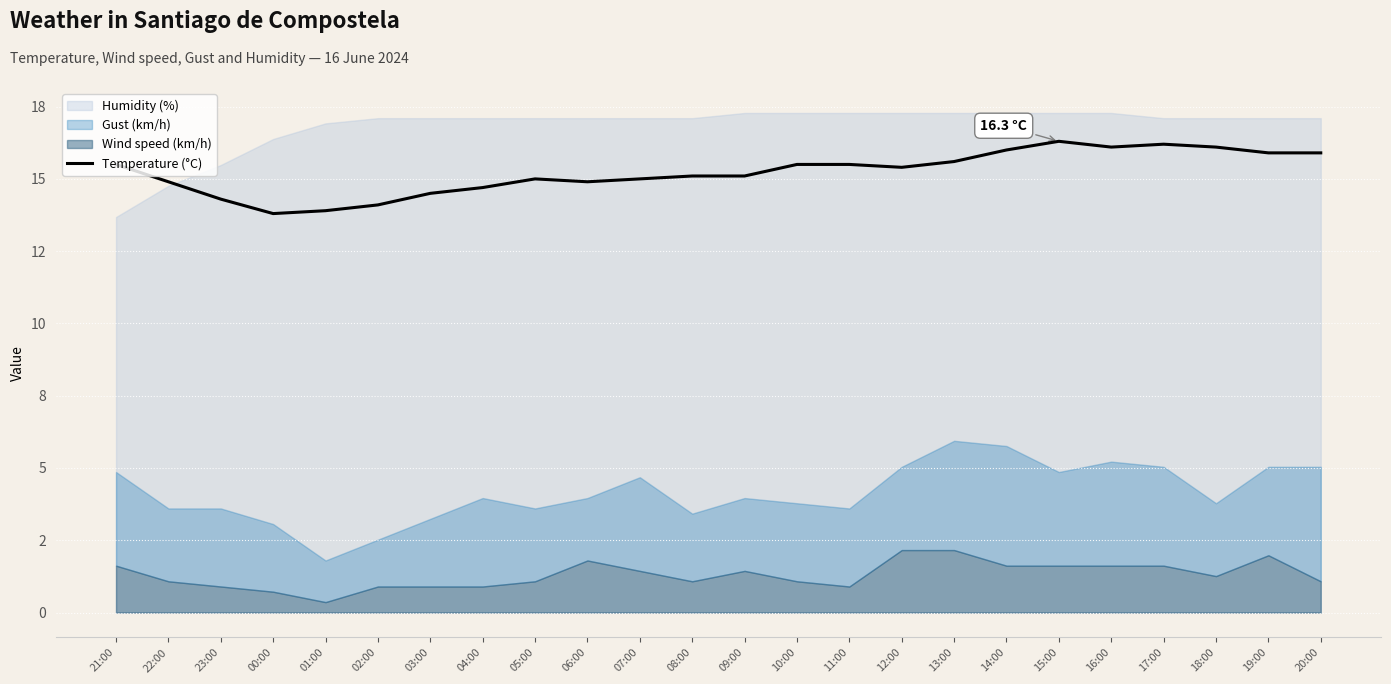

What is the change in value from 07:00 to 09:00?

+0.1